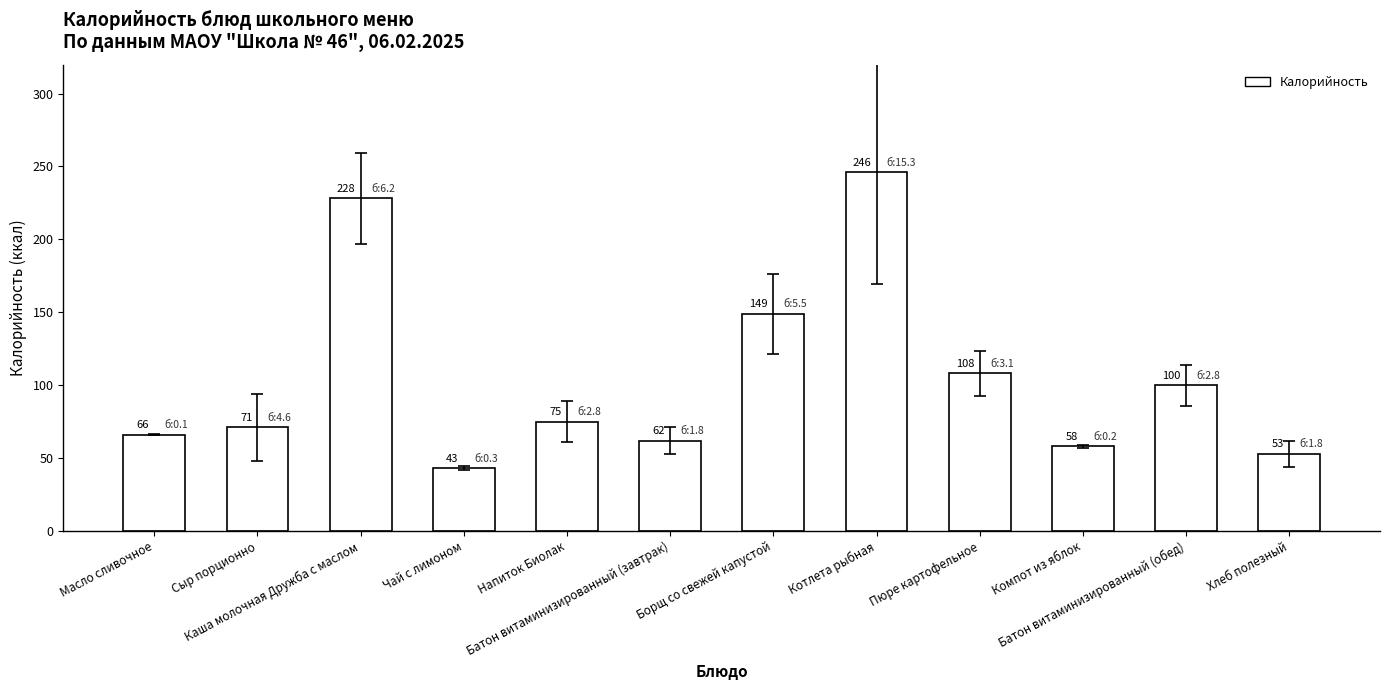

What position from the left is Сыр порционно?

2